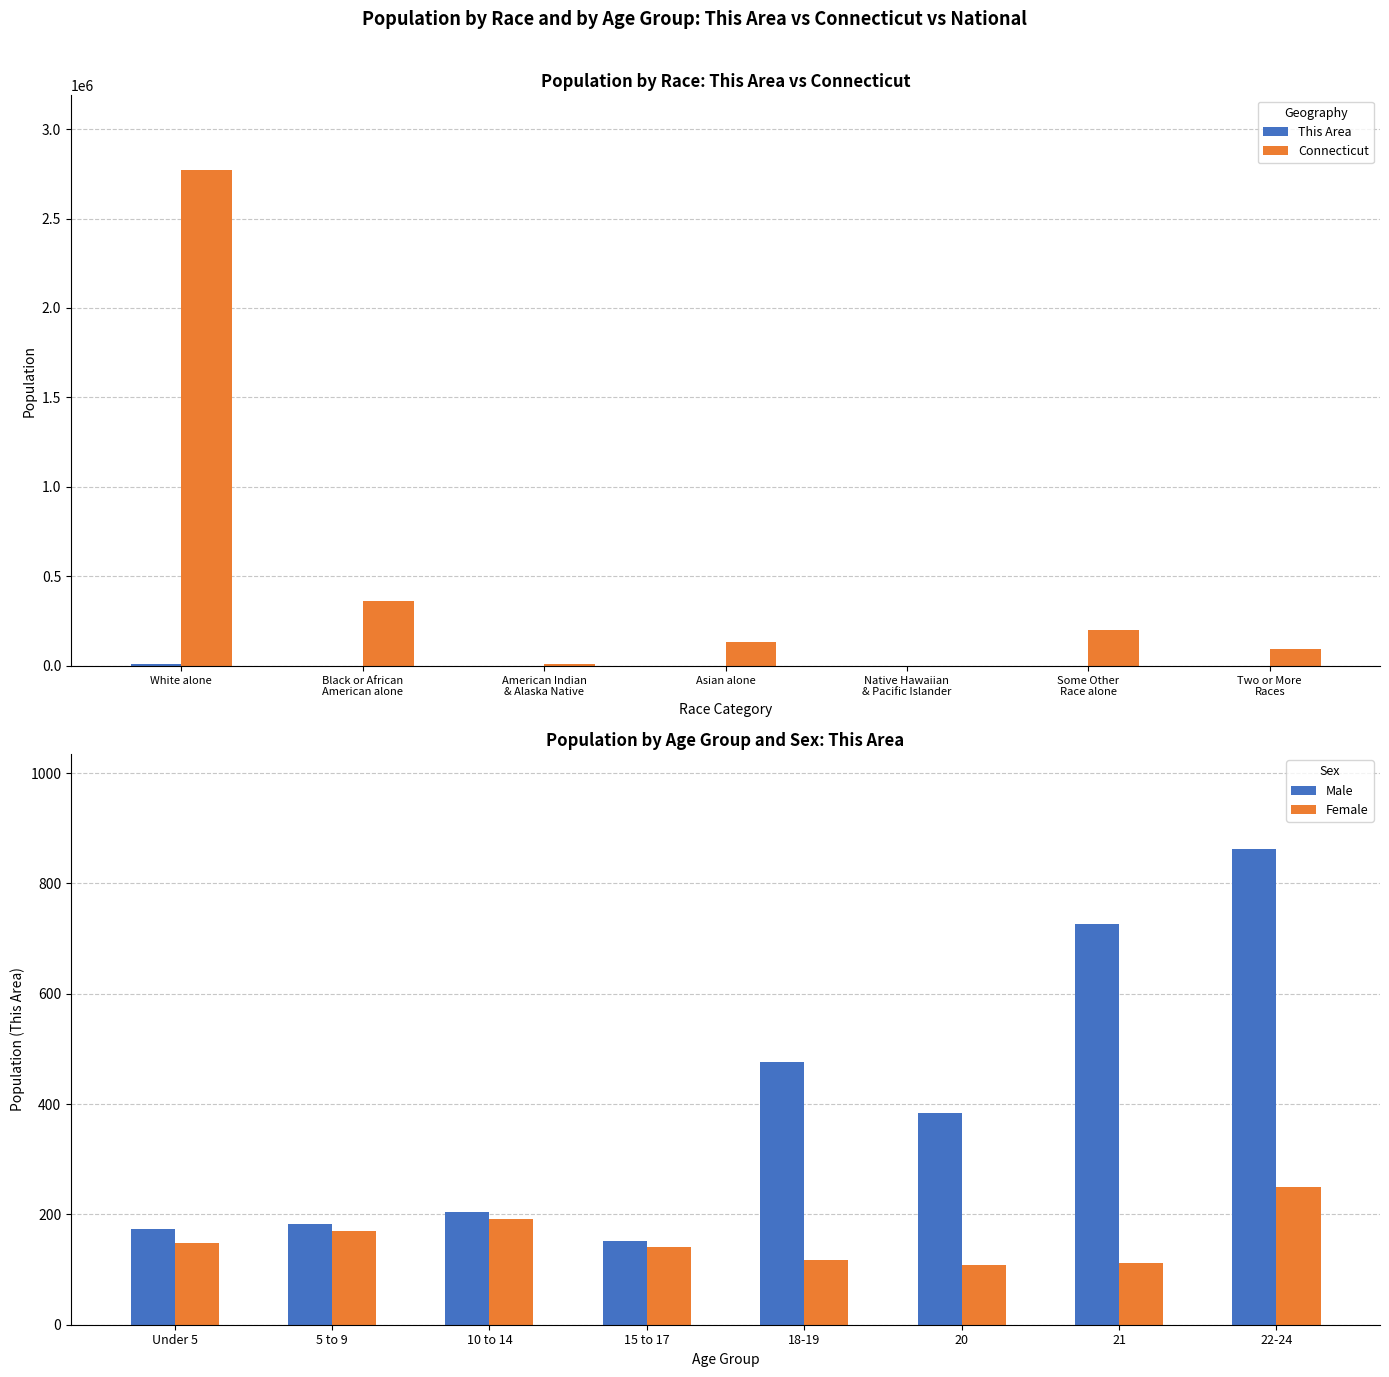

List the series in order of their overall mean, lowest first.

This Area, Connecticut